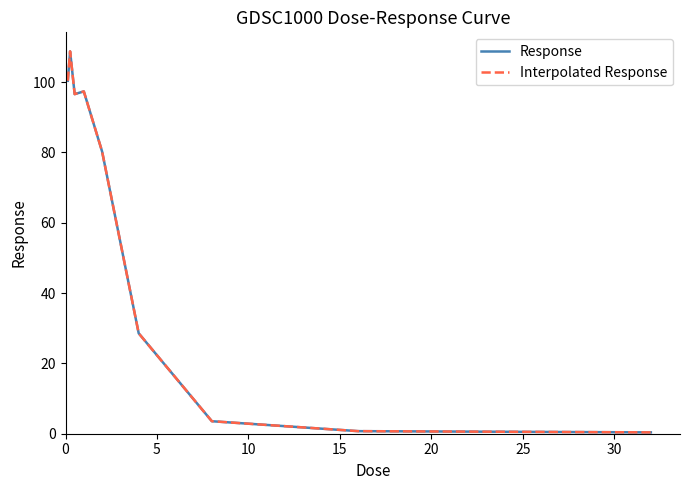

What is the greatest value displayed?

108.7